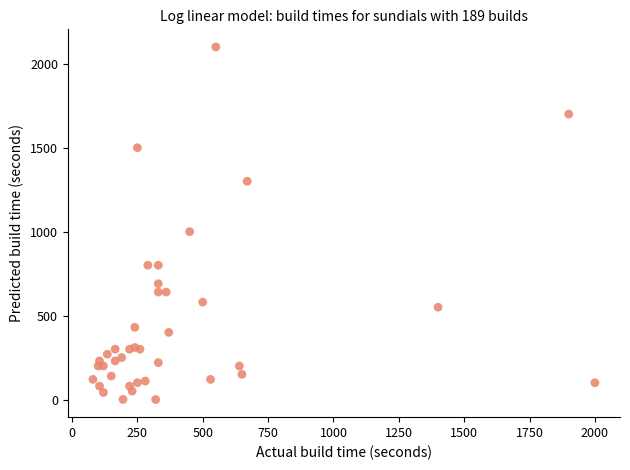

What Y value in the scatter plot is closest to 1050?

1000.0